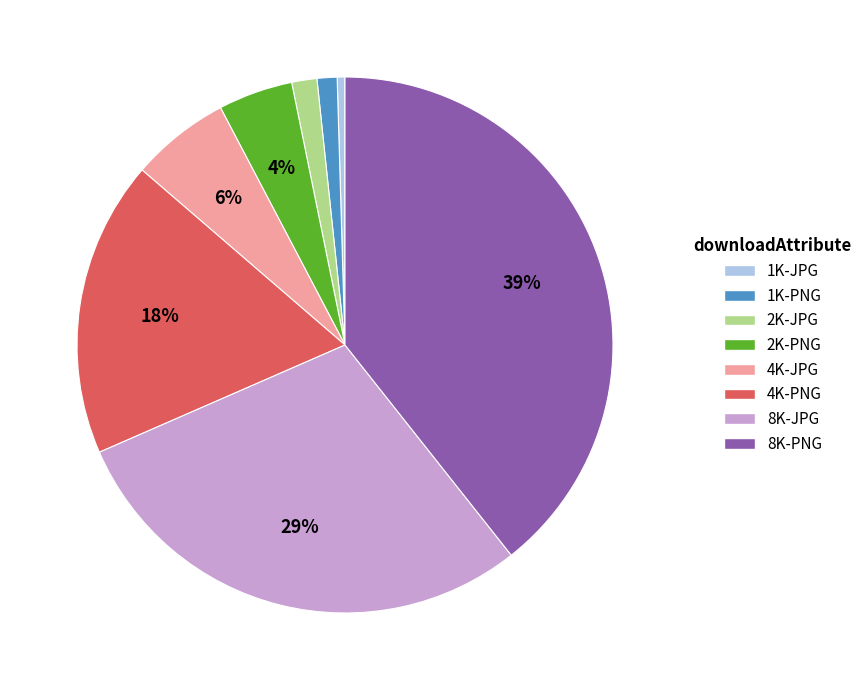

Count the number of slices in the pie.

8